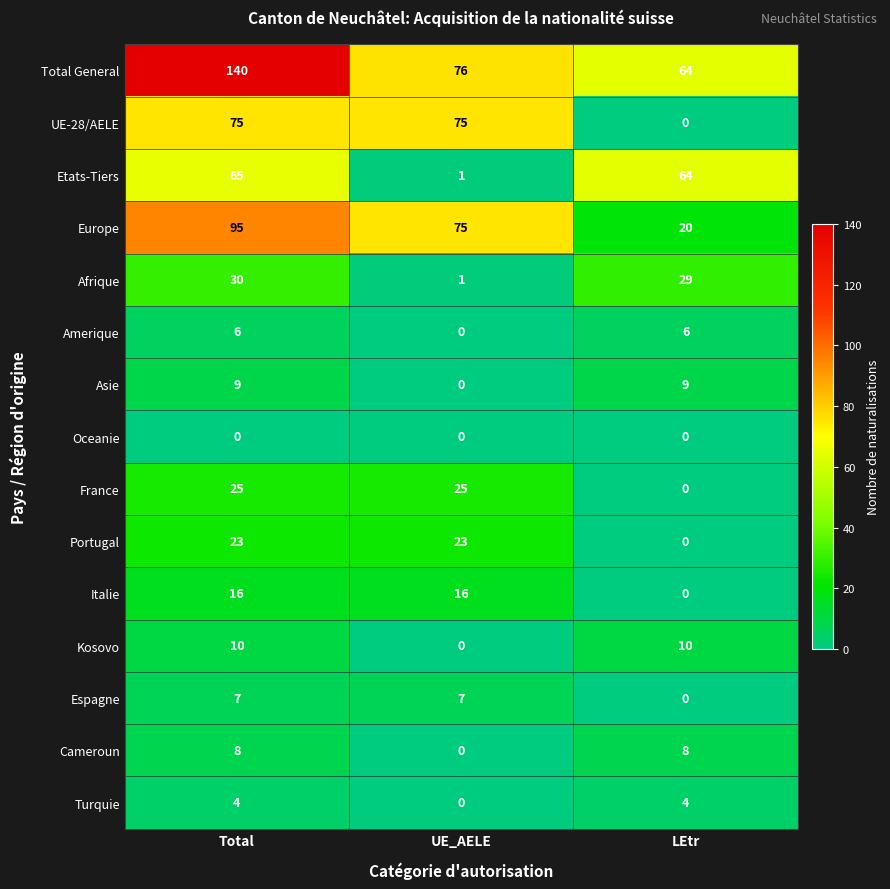

Which series has the largest total across all categories?

Total General